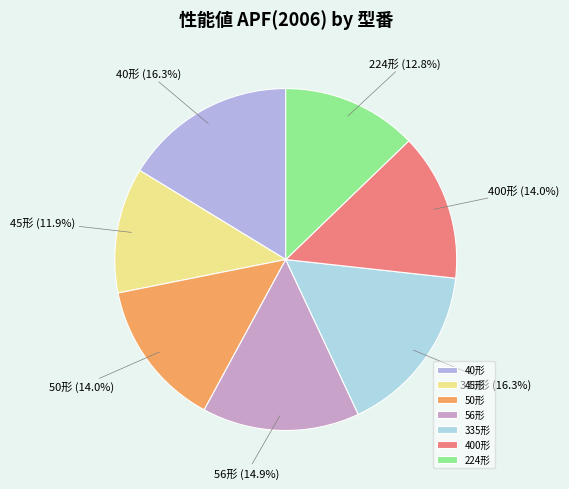

What is the ratio of the value at 335形 to the value at 224形?

1.3